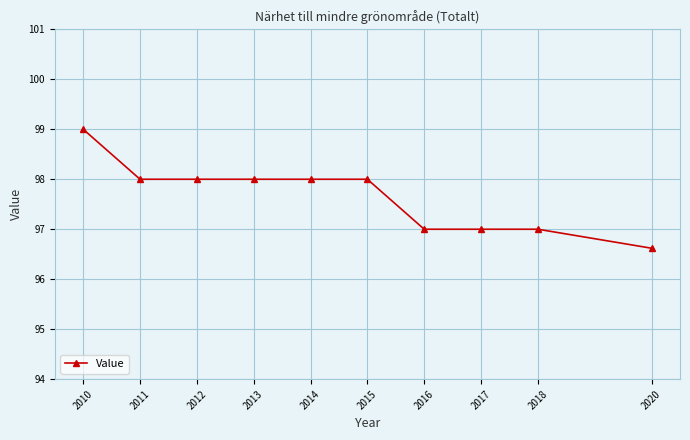

Reading left to right, list all the values displayed in this chart.

99.0	98.0	98.0	98.0	98.0	98.0	97.0	97.0	97.0	96.6